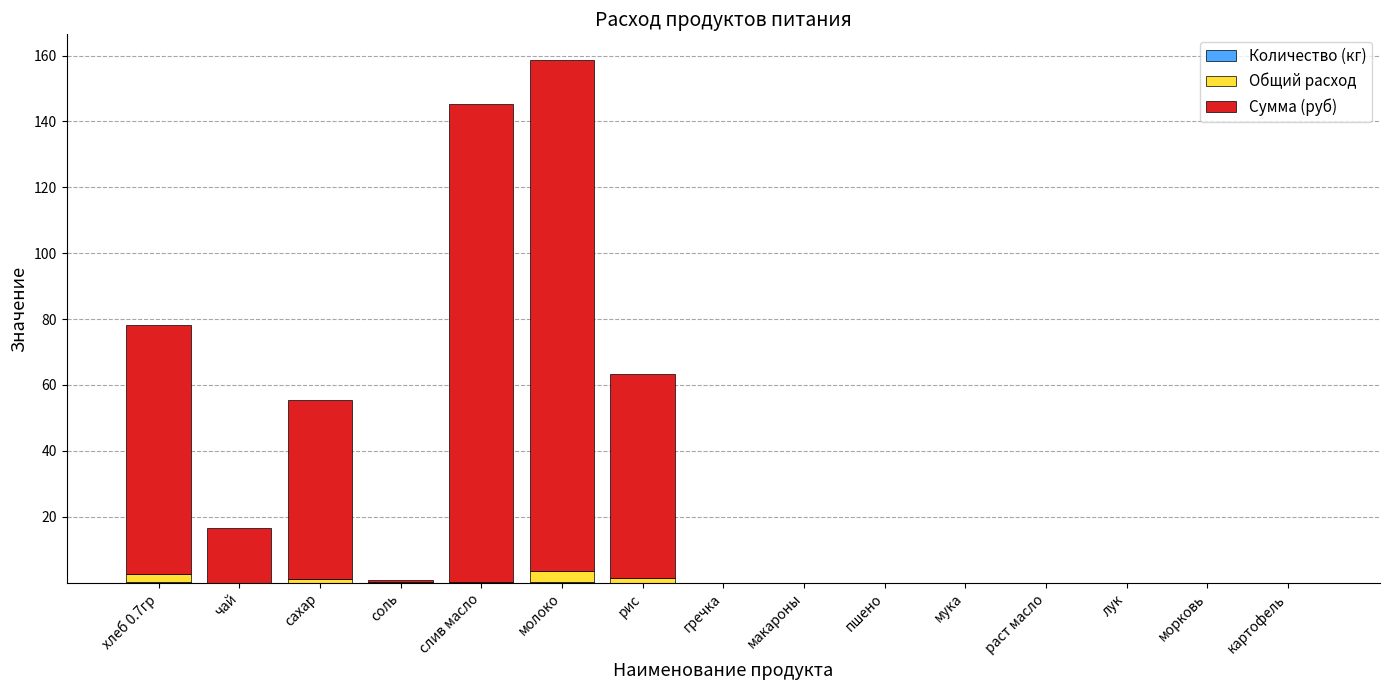

Count the number of data series in this chart.

3